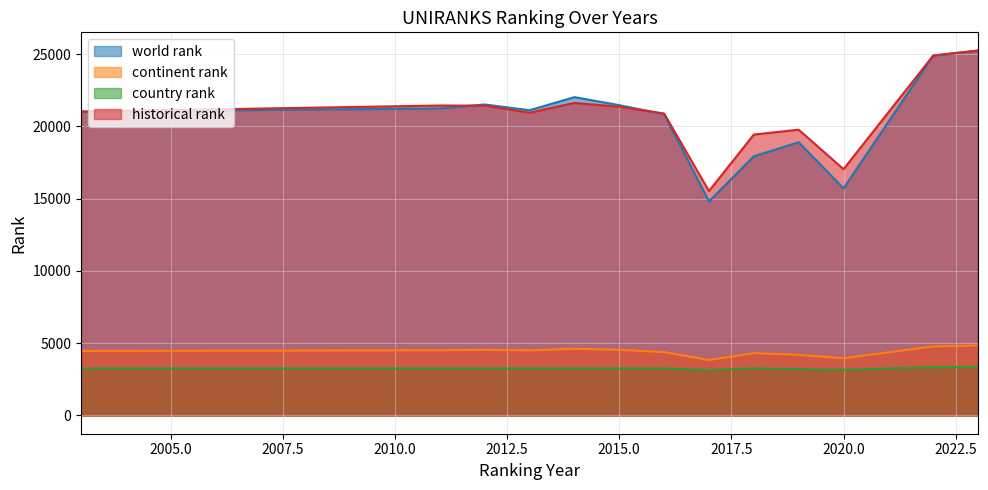

Which category has the lowest value in the world rank series?

2017